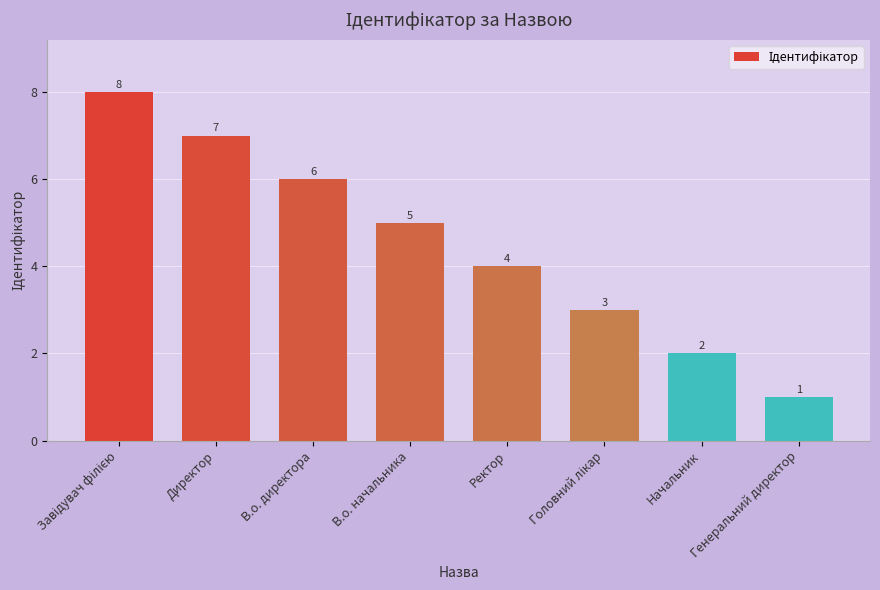

Reading left to right, extract all data points from this chart.

8	7	6	5	4	3	2	1